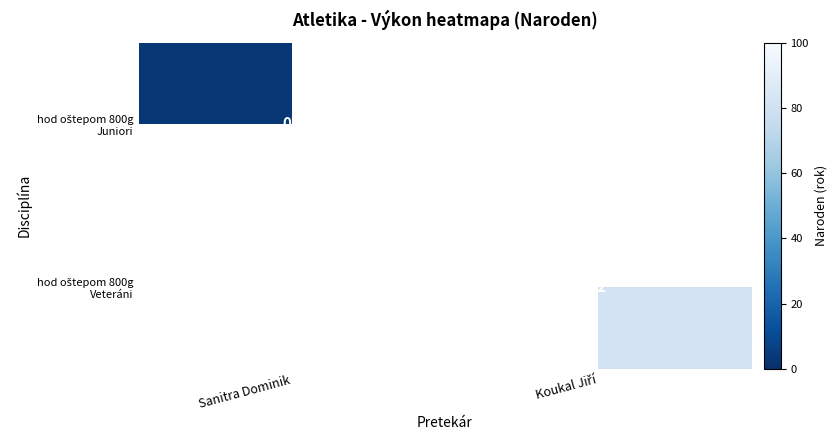

At how many categories does at least one series exceed 38?

1